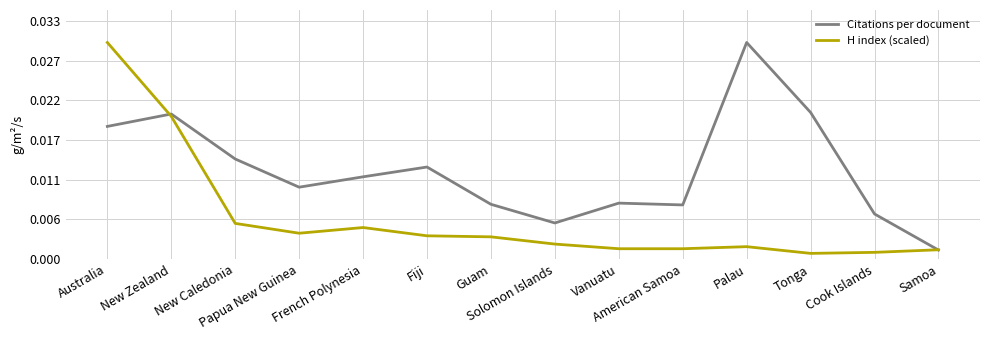

What is the label of the 2nd point from the left?

New Zealand